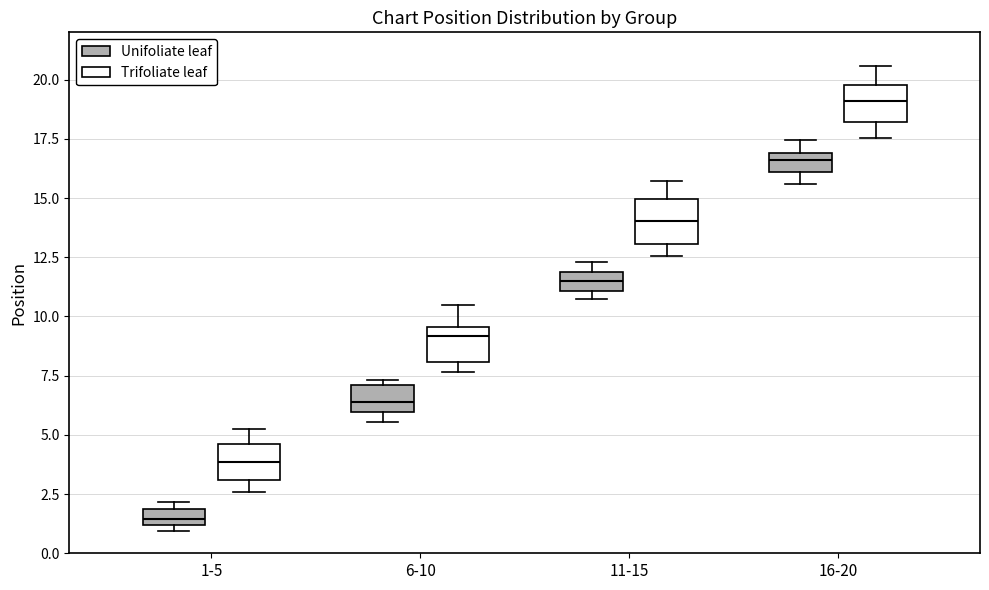

Which box's median line is the lowest?

1-5 (Unifoliate leaf)